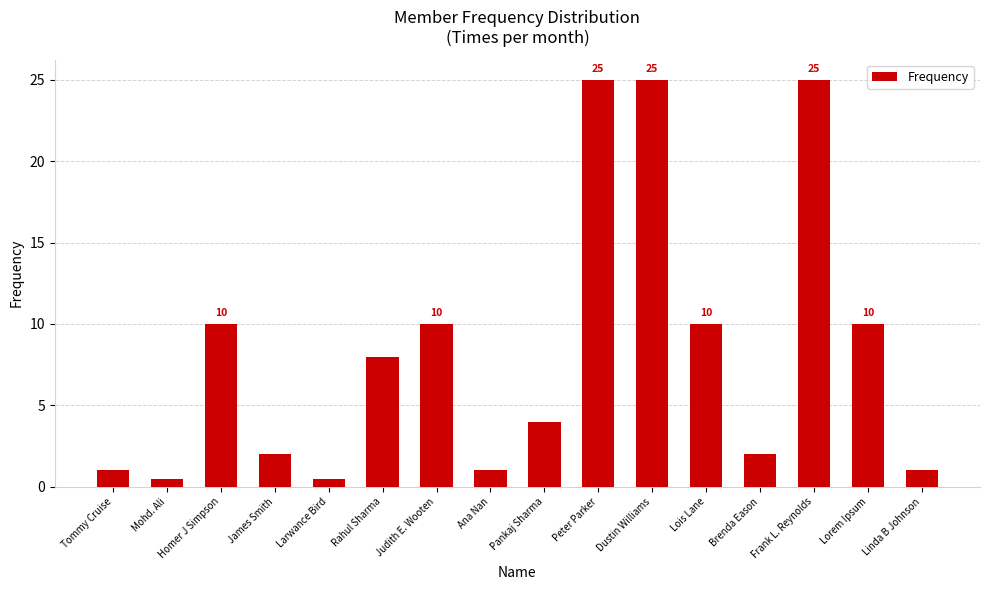

What is the greatest value displayed?

25.0